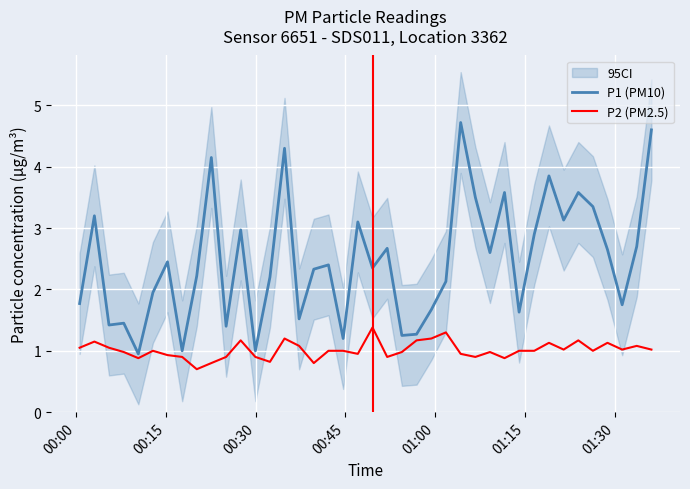

What is the highest value of the P1 (PM10) series?

4.7